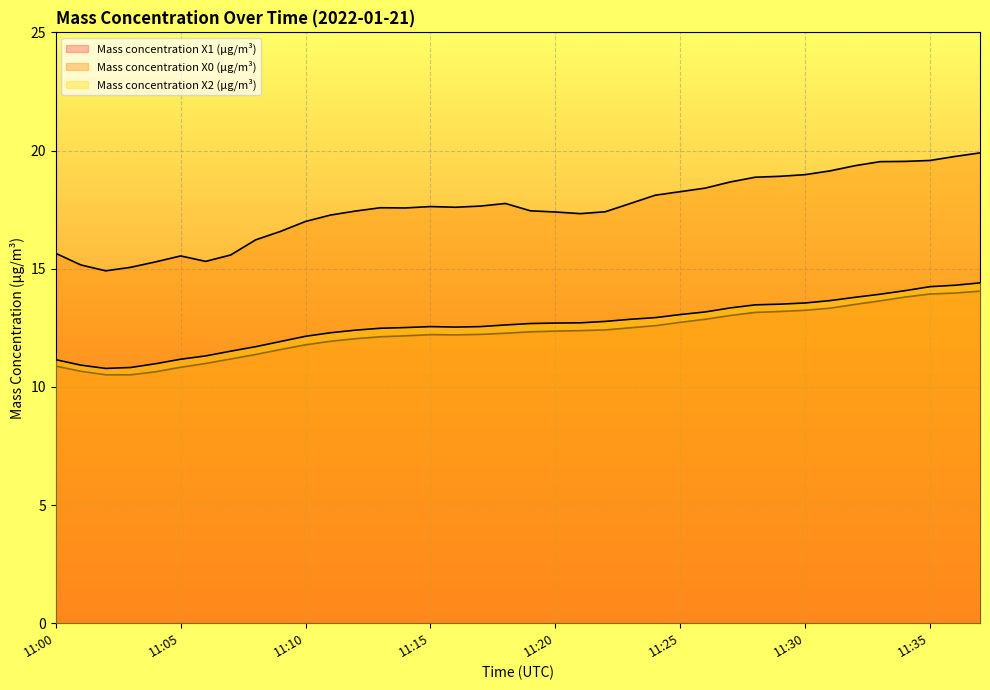

What are all the series names shown in the legend?

Mass concentration X1 (μg/m³), Mass concentration X0 (μg/m³), Mass concentration X2 (μg/m³)